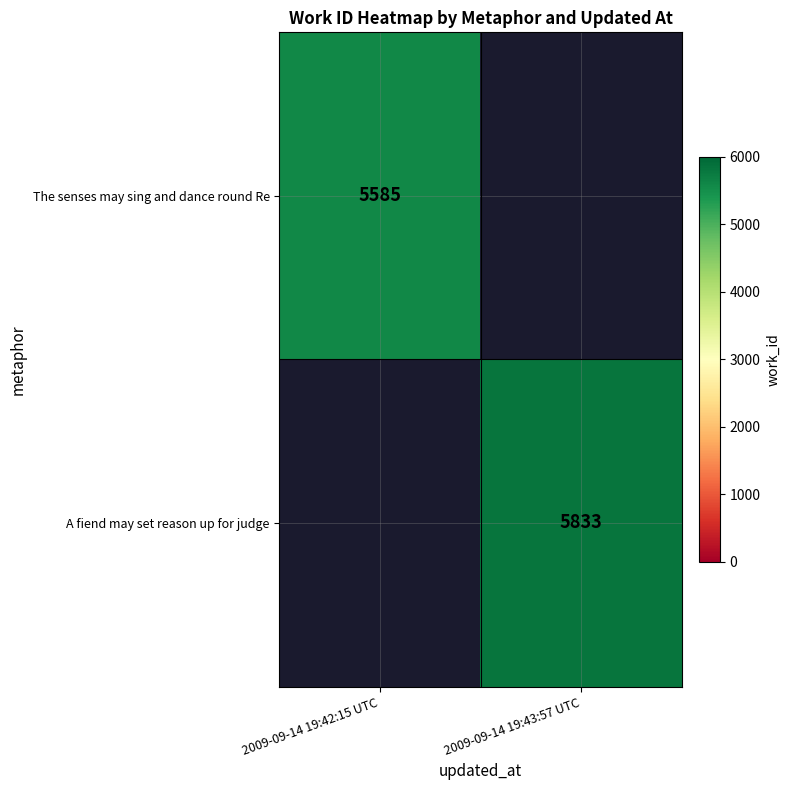

At how many categories does at least one series exceed 5684?

1